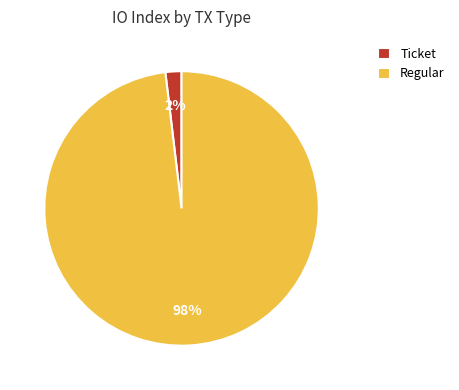

Does Regular account for over 50% of the chart?

Yes